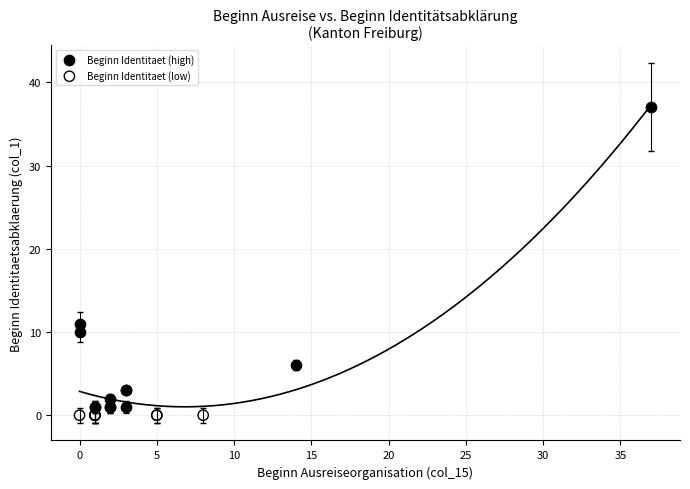

Which series reaches the maximum Y coordinate?

Beginn Identitaet (high)